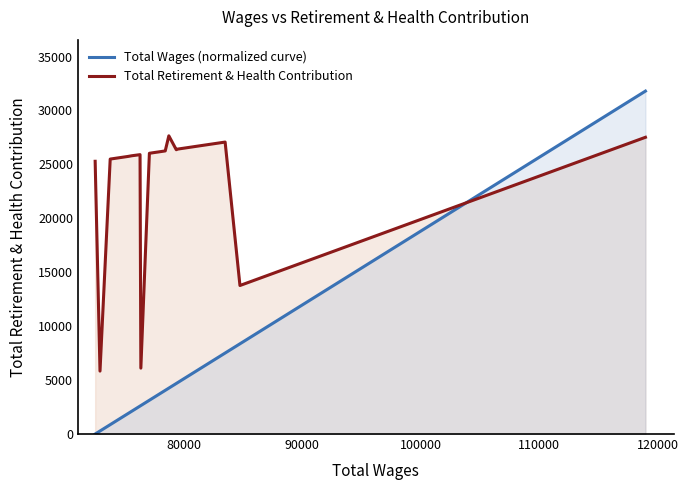

In Total Retirement & Health Contribution, how many points are lower than both neighbors (excluding endpoints)?

4